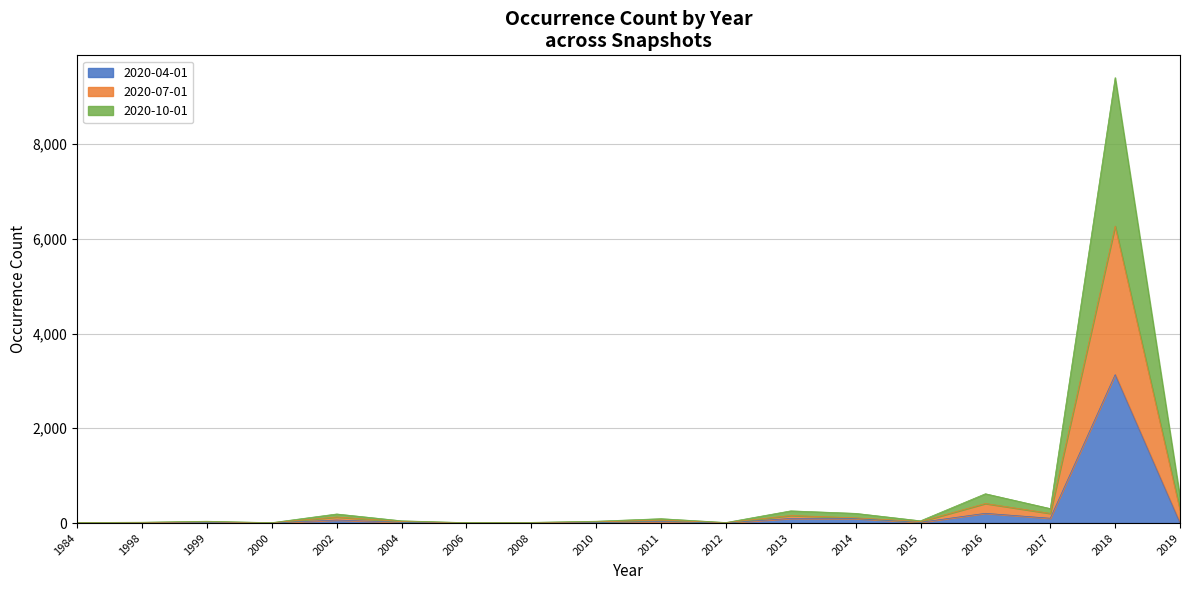

True or false: 2020-04-01 has a value of 31 at 2011.

True